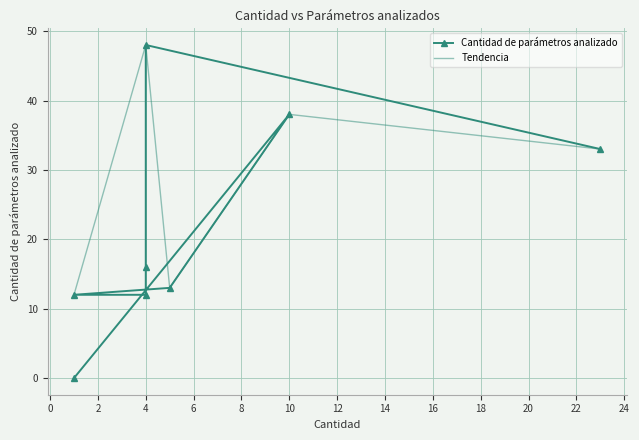

In Cantidad de parámetros analizado, how many points are higher than both neighbors (excluding endpoints)?

2